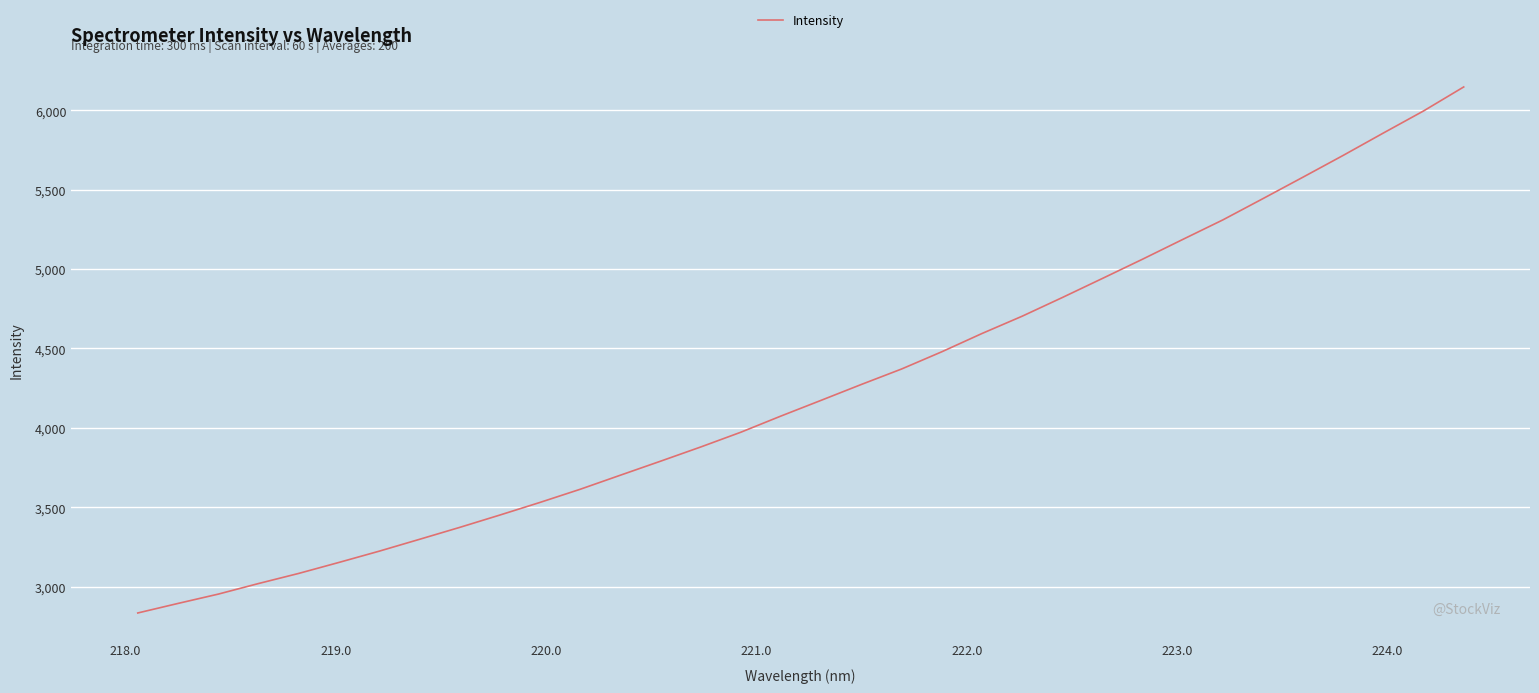

What is the difference between the maximum and minimum values?

3314.3